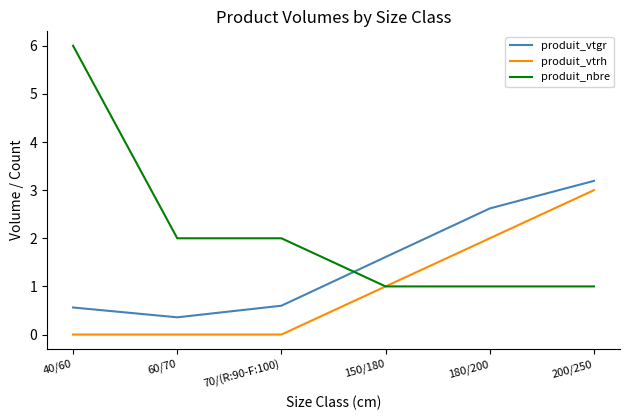

How many categories are shown in the chart?

6